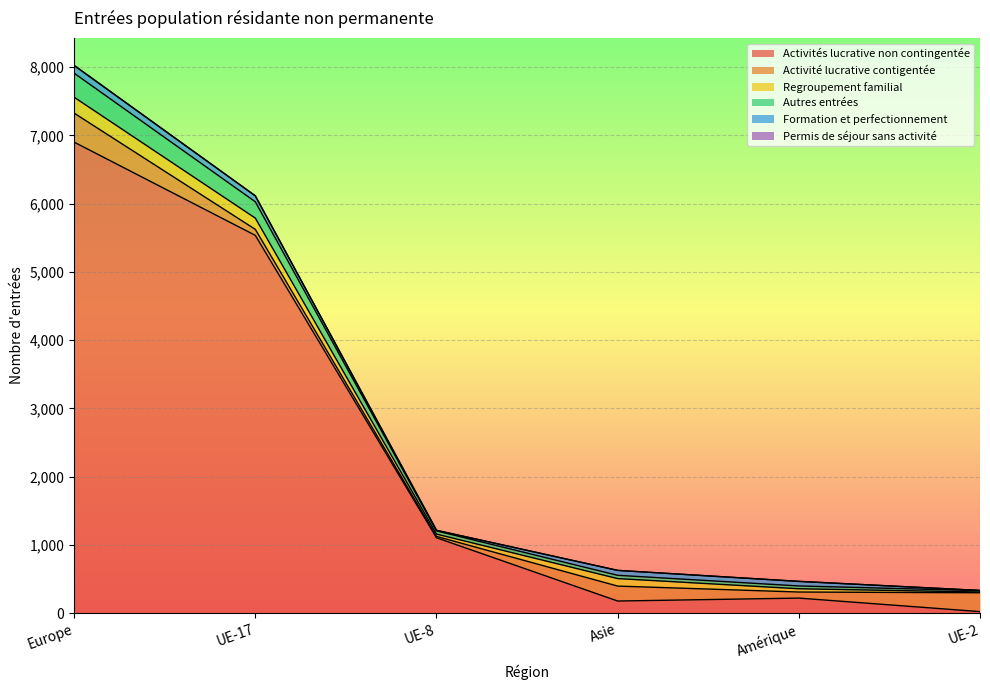

The value of Activités lucrative non contingentée at Europe is 6900. True or false?

True